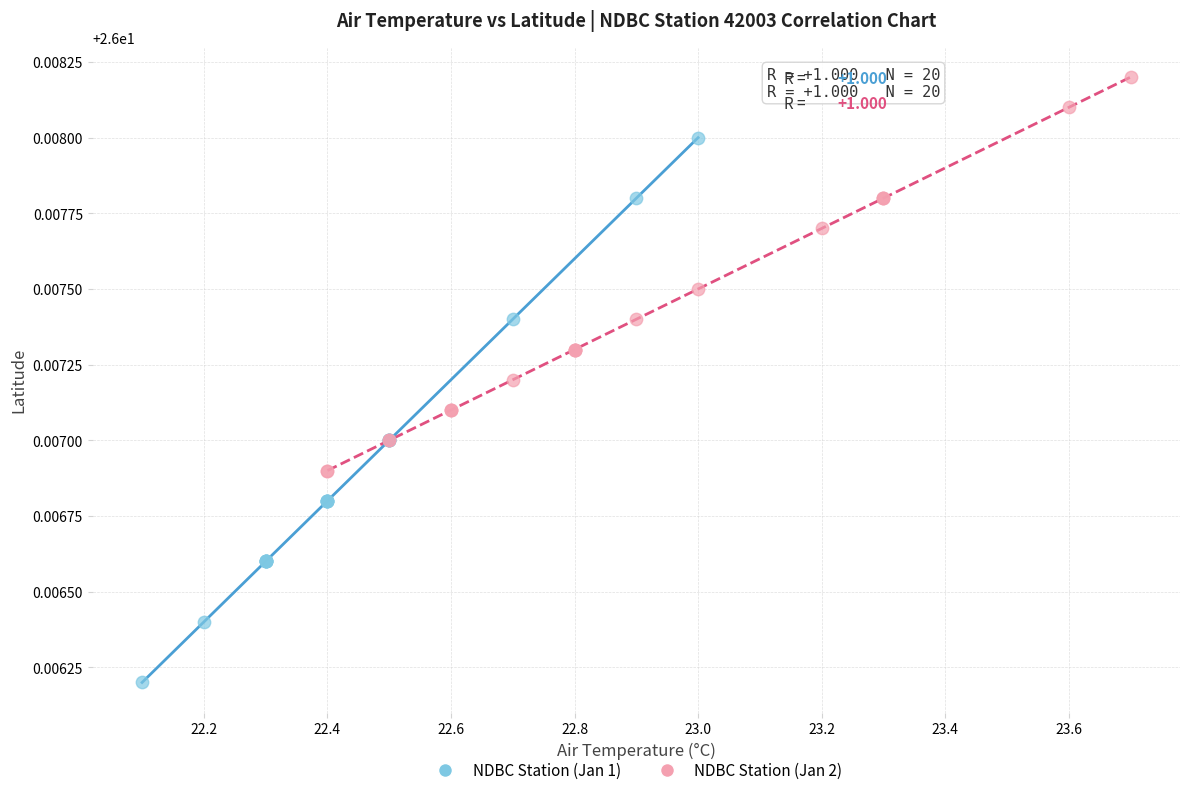

Which series reaches the maximum Y coordinate?

NDBC Station (Jan 2)